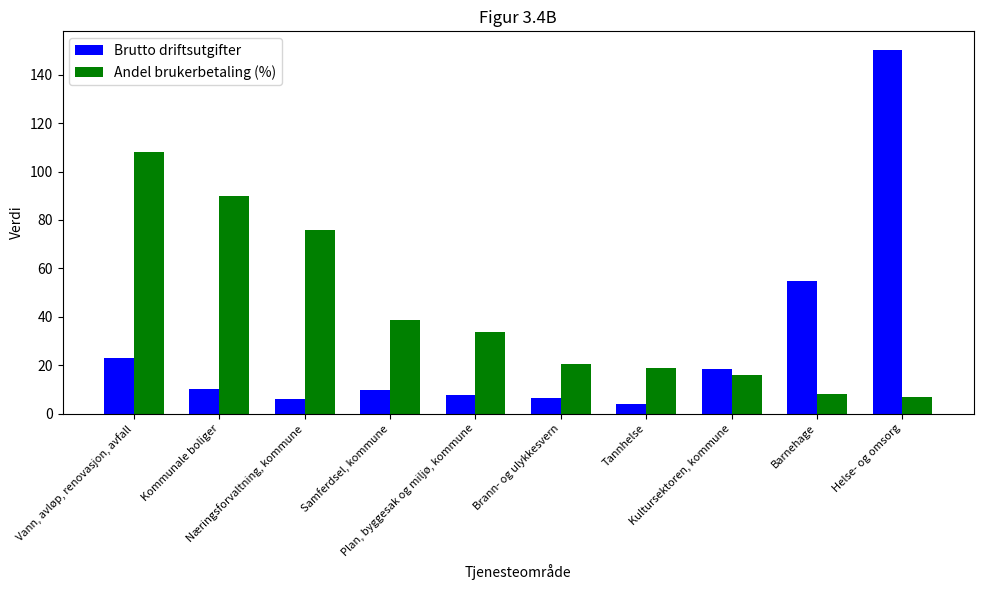

Rank the series by their average value, from highest to lowest.

Andel brukerbetaling (%), Brutto driftsutgifter